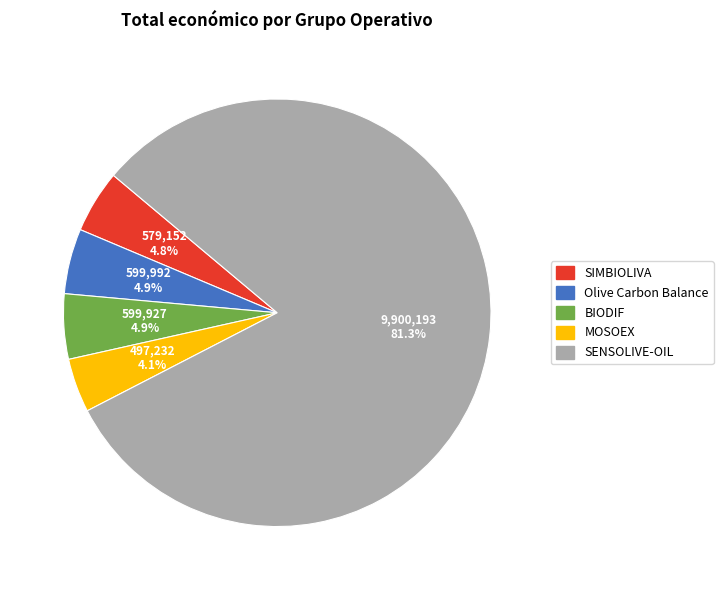

What percentage is the MOSOEX slice, to the nearest percent?

4%